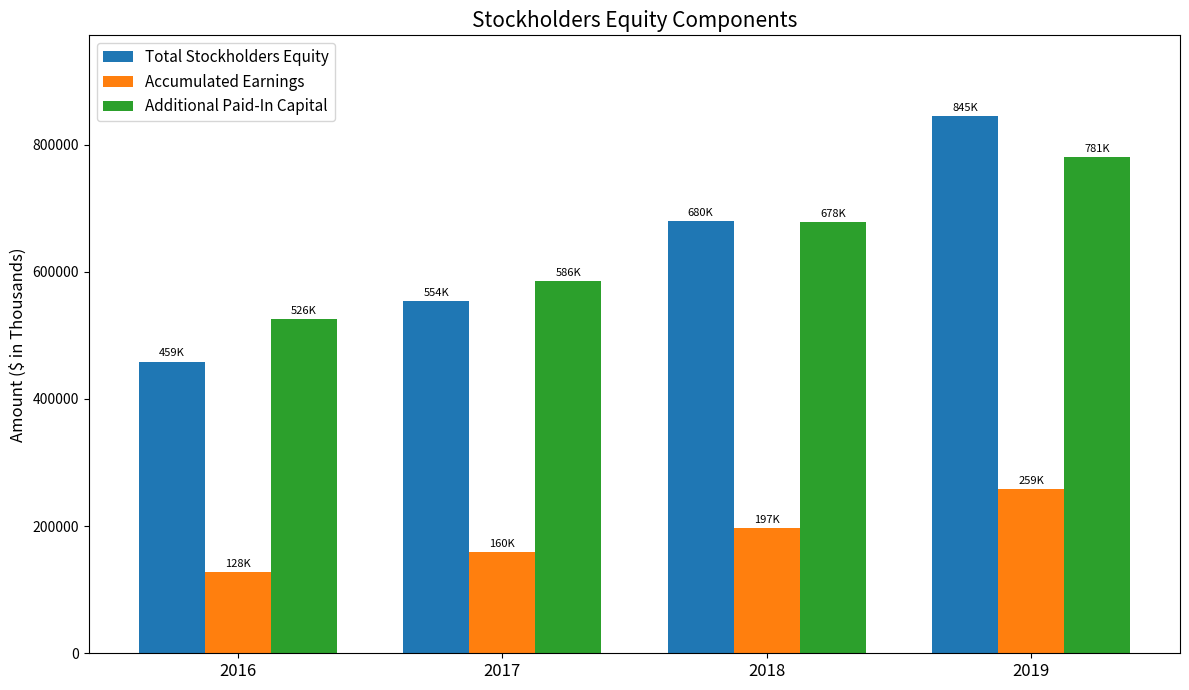

What is the average value of the Accumulated Earnings series?

185899